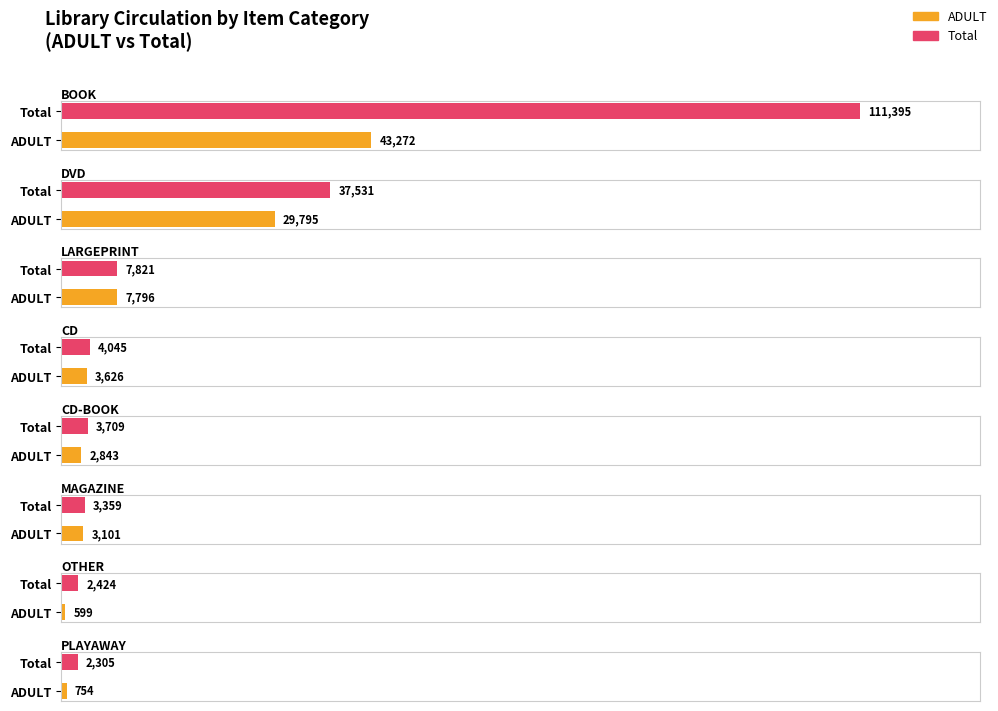

Between DVD and OTHER, which series saw the biggest shift?

Total